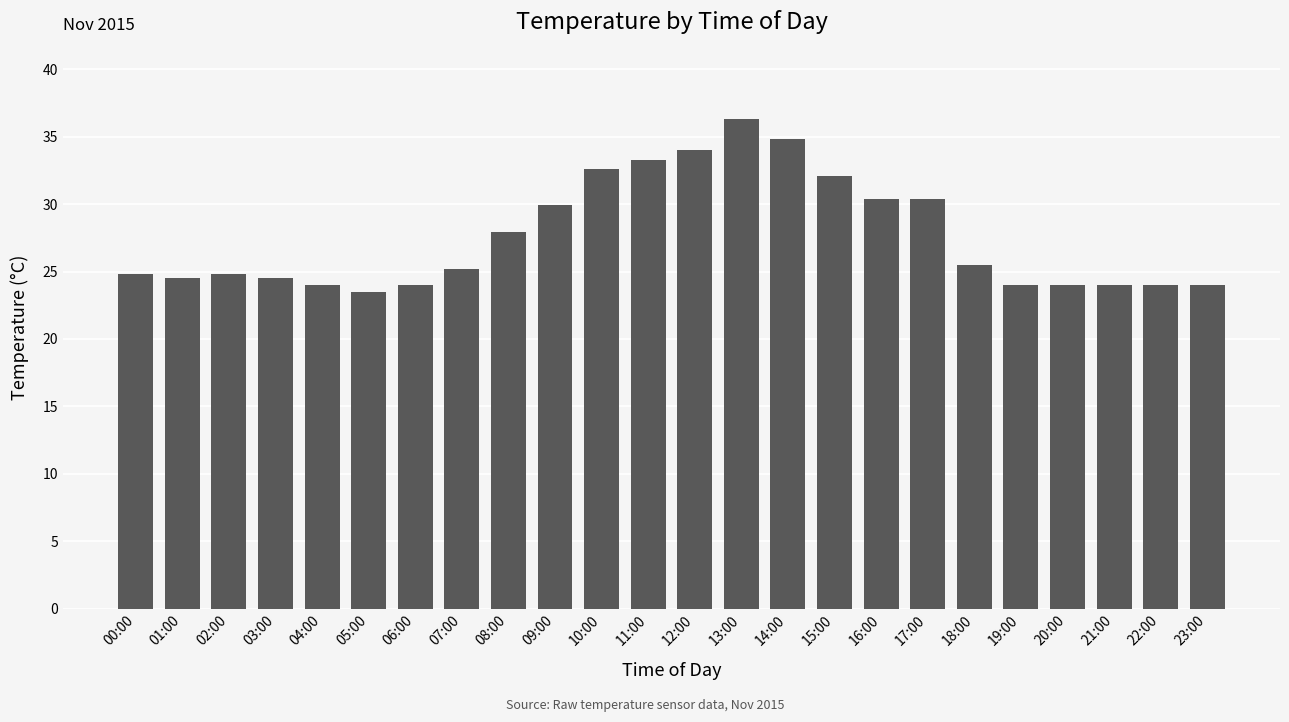

Reading left to right, transcribe all the data shown in this chart.

24.8	24.5	24.8	24.5	24.0	23.5	24.0	25.2	27.9	29.9	32.6	33.3	34.0	36.3	34.8	32.1	30.4	30.4	25.5	24.0	24.0	24.0	24.0	24.0